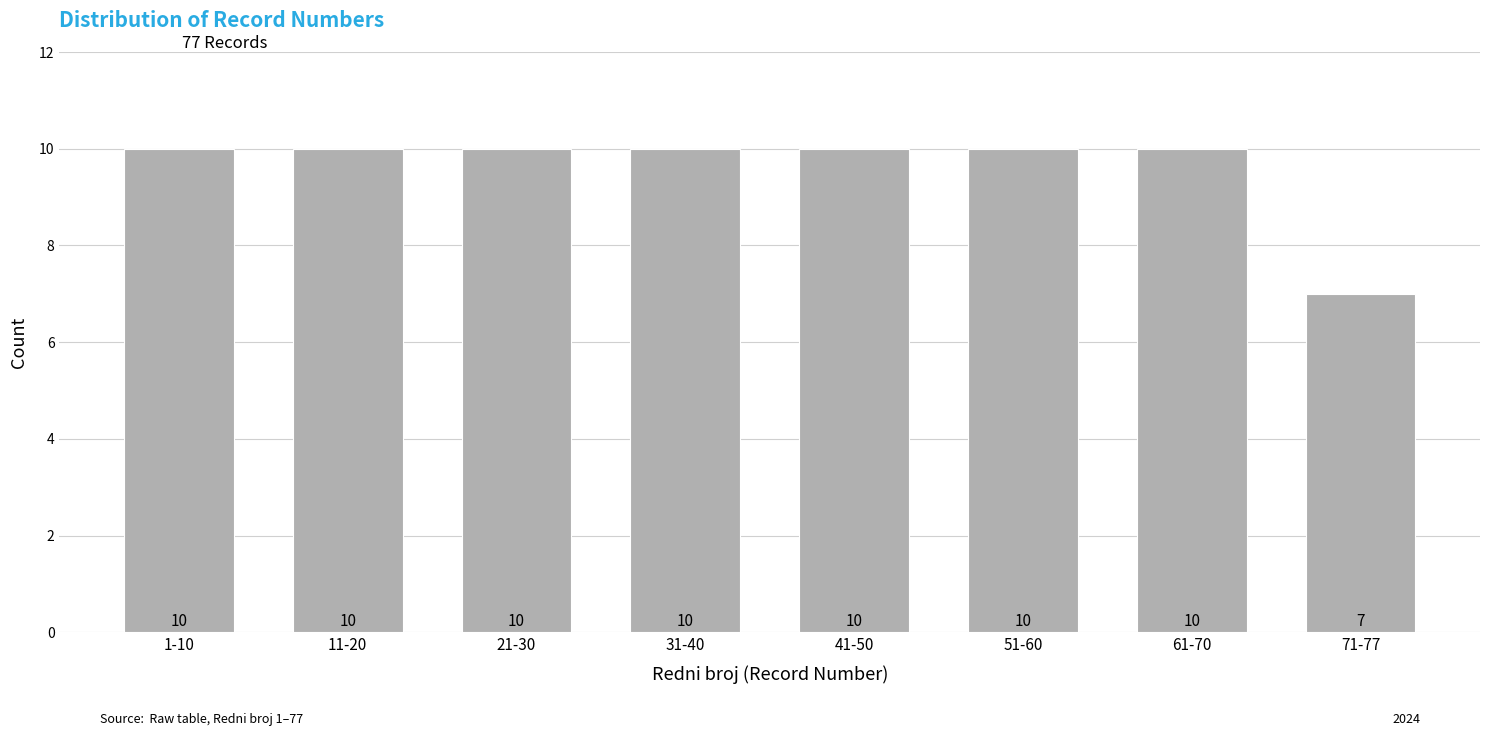

Reading left to right, extract all data points from this chart.

10	10	10	10	10	10	10	7